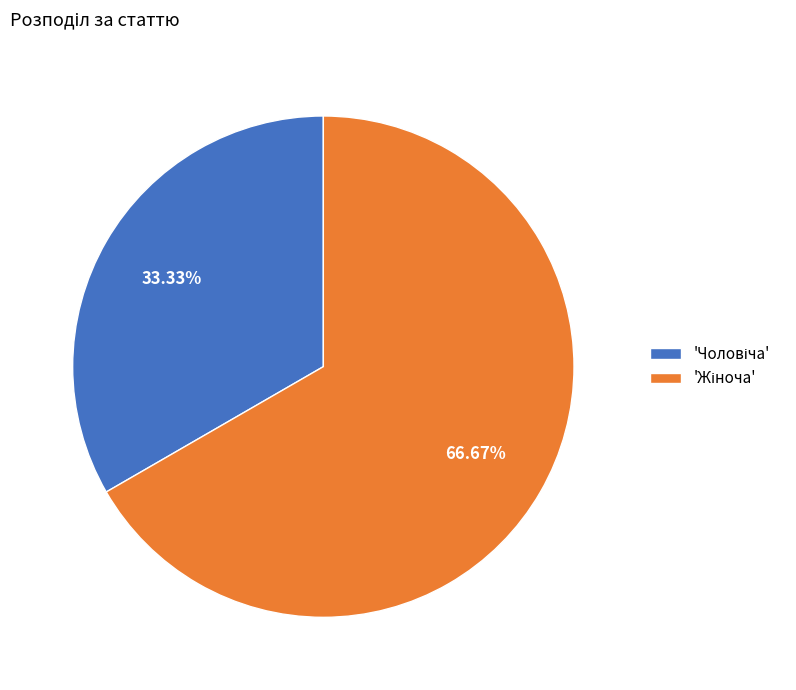

Is there a majority slice in this chart?

Yes